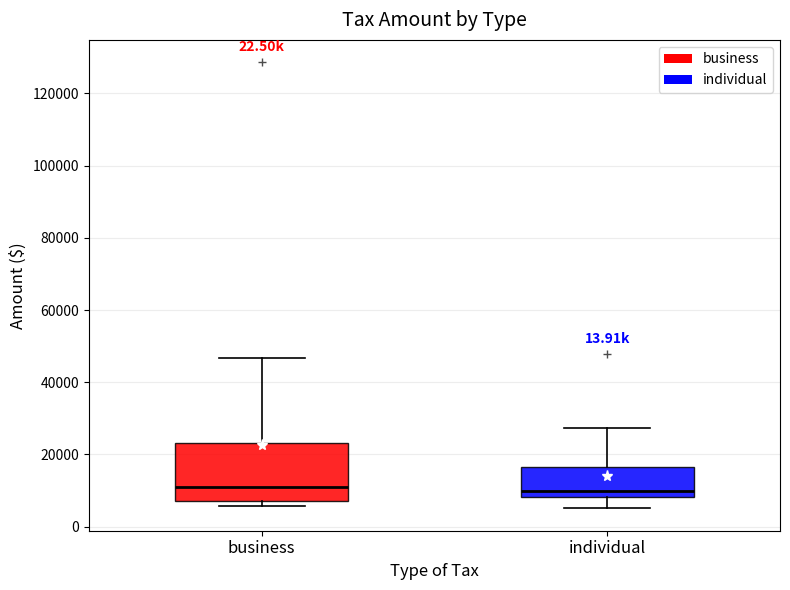

Comparing the boxes themselves (not the whiskers), which one is the tallest?

business